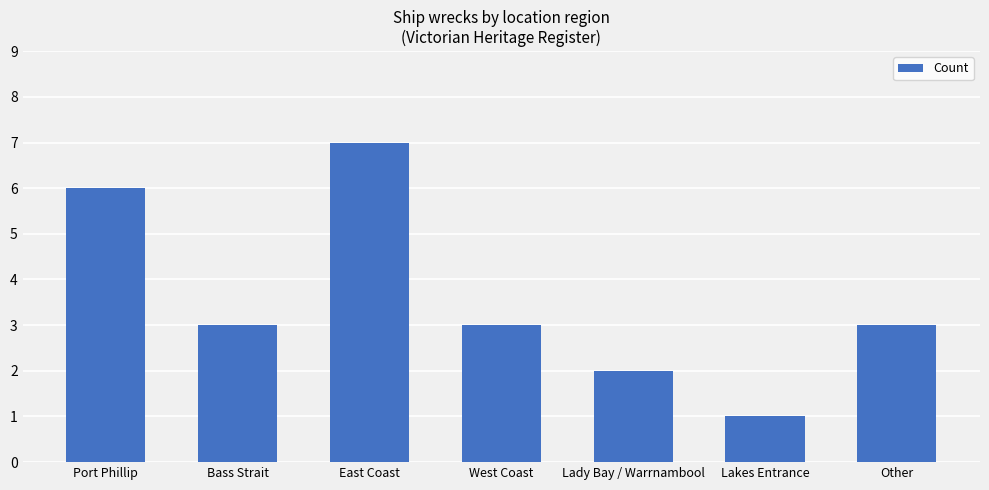

How many series are shown in this chart?

1